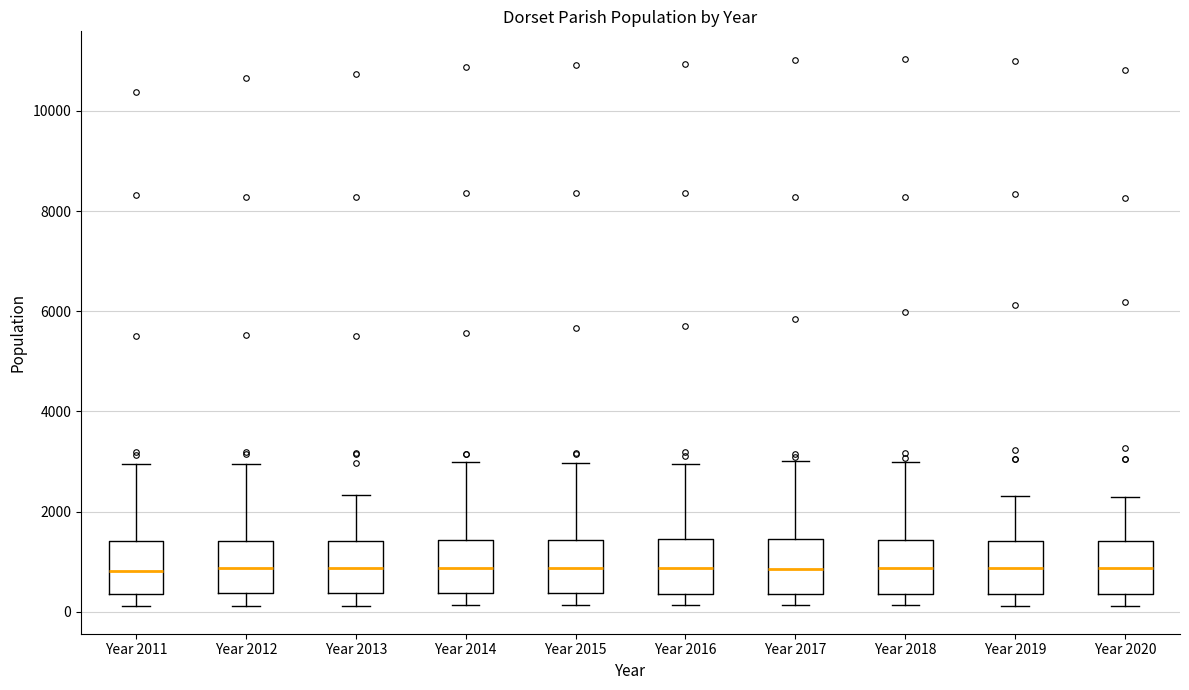

Reading left to right, transcribe this box plot: for each box, give where its median line is, the range the box spans, and where its two whiskers end, as read against the y-axis. The values are not printed on the chart, so give them approximately, as read against the axis.

Year 2011: median 800, box 400 to 1400, whiskers 200 to 3000
Year 2012: median 800, box 400 to 1400, whiskers 200 to 3000
Year 2013: median 800, box 400 to 1400, whiskers 200 to 2400
Year 2014: median 800, box 400 to 1400, whiskers 200 to 3000
Year 2015: median 800, box 400 to 1400, whiskers 200 to 3000
Year 2016: median 800, box 400 to 1400, whiskers 200 to 3000
Year 2017: median 800, box 400 to 1400, whiskers 200 to 3000
Year 2018: median 800, box 400 to 1400, whiskers 200 to 3000
Year 2019: median 800, box 400 to 1400, whiskers 200 to 2400
Year 2020: median 800, box 400 to 1400, whiskers 200 to 2200